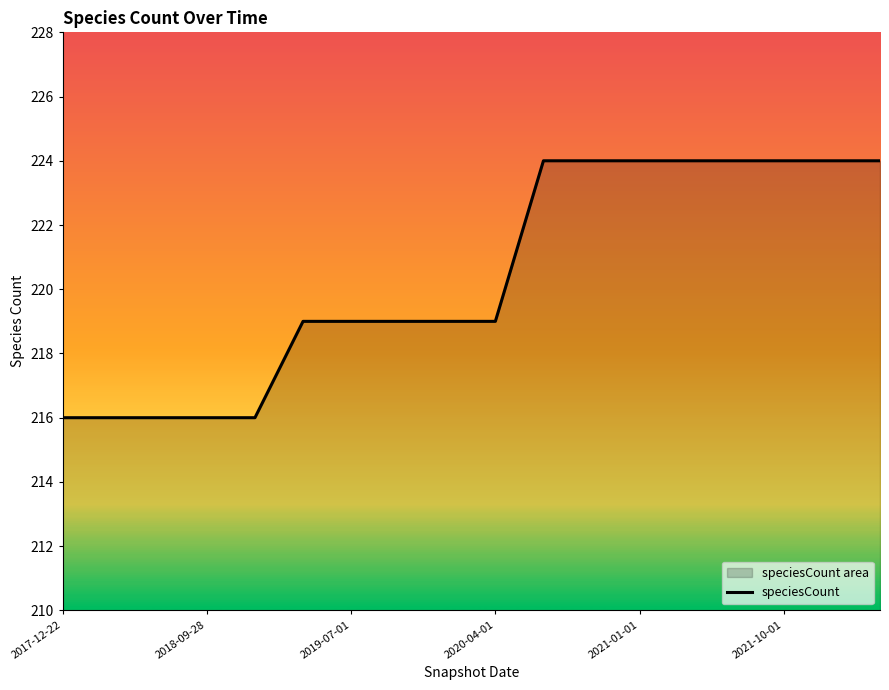

Where does the data first go above 219?

10